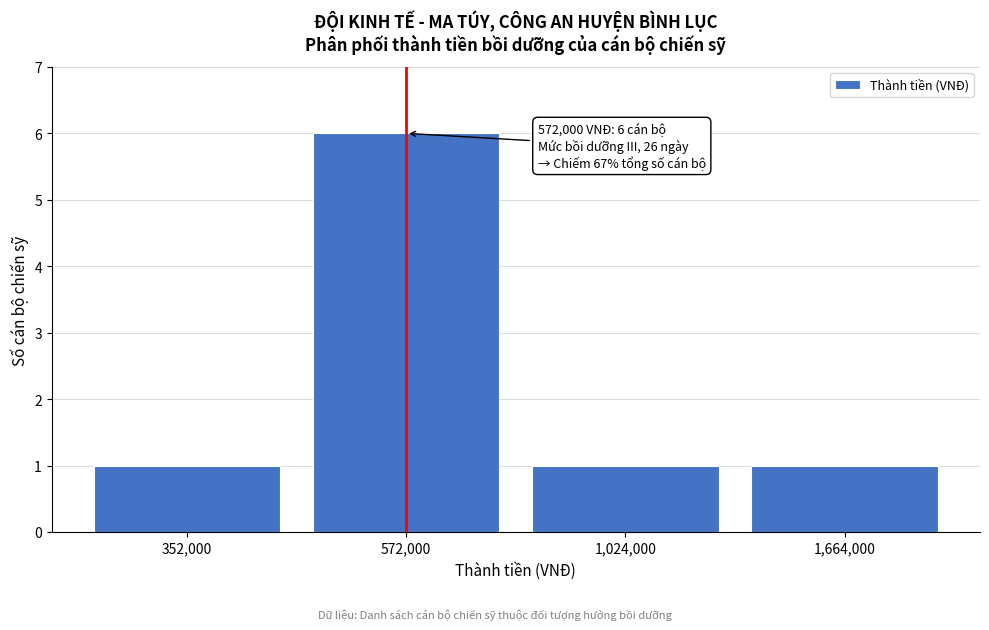

Reading left to right, list all the values displayed in this chart.

352,000=1	572,000=6	1,024,000=1	1,664,000=1